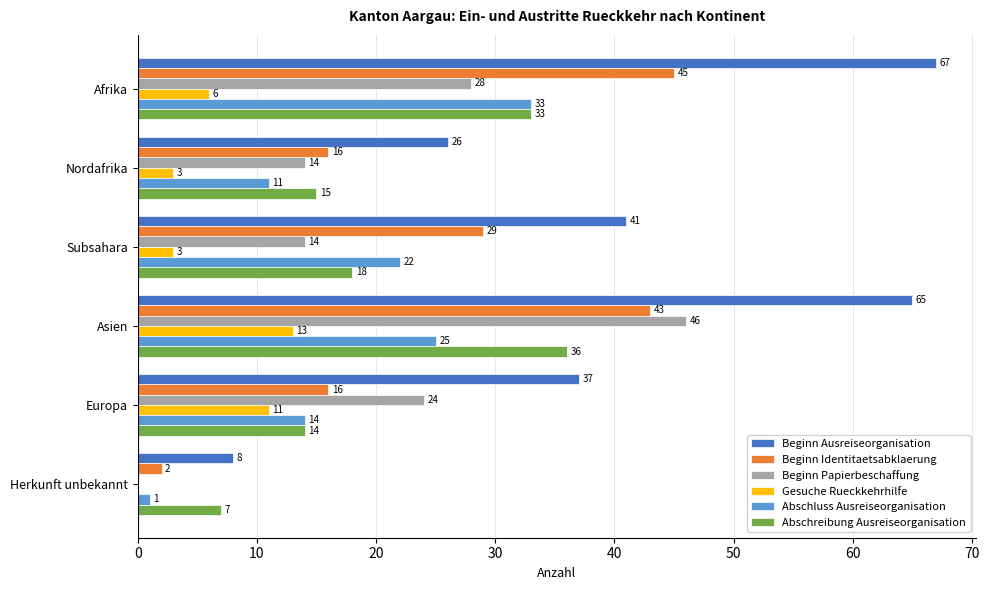

Which series changed the most between Nordafrika and Herkunft unbekannt?

Beginn Ausreiseorganisation